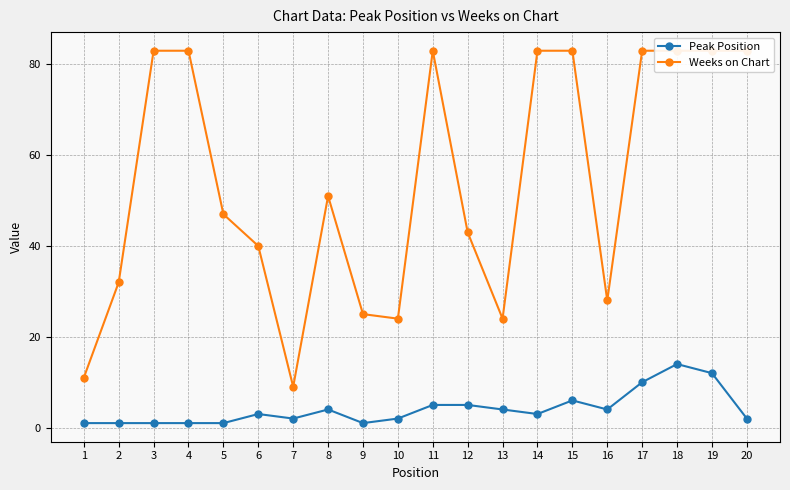

What is the value of the Peak Position point at the 11th from the left?

5